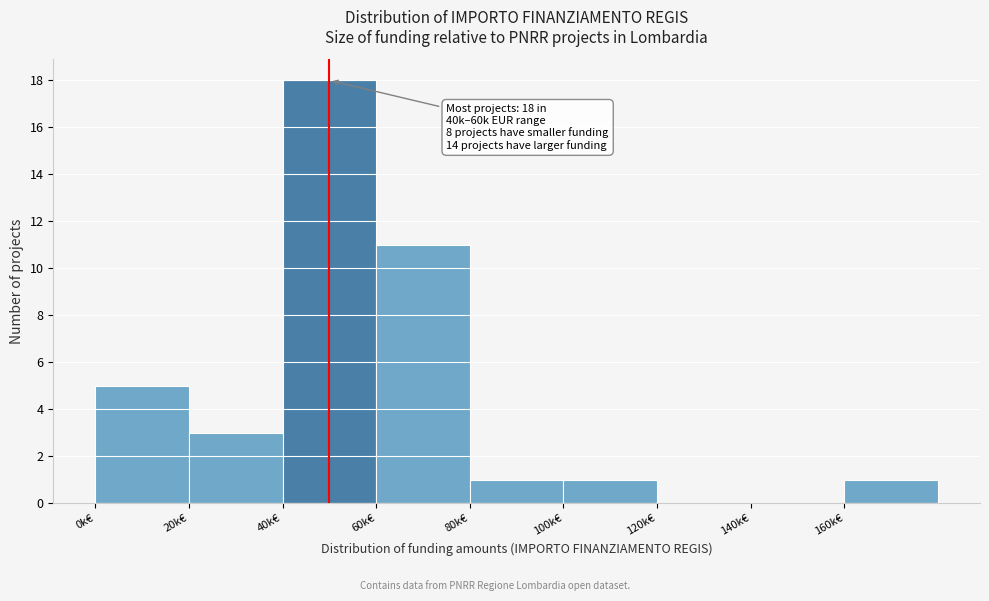

Reading left to right, extract all data points from this chart.

0k€=5	20k€=3	40k€=18	60k€=11	80k€=1	100k€=1	120k€=0	140k€=0	160k€=1